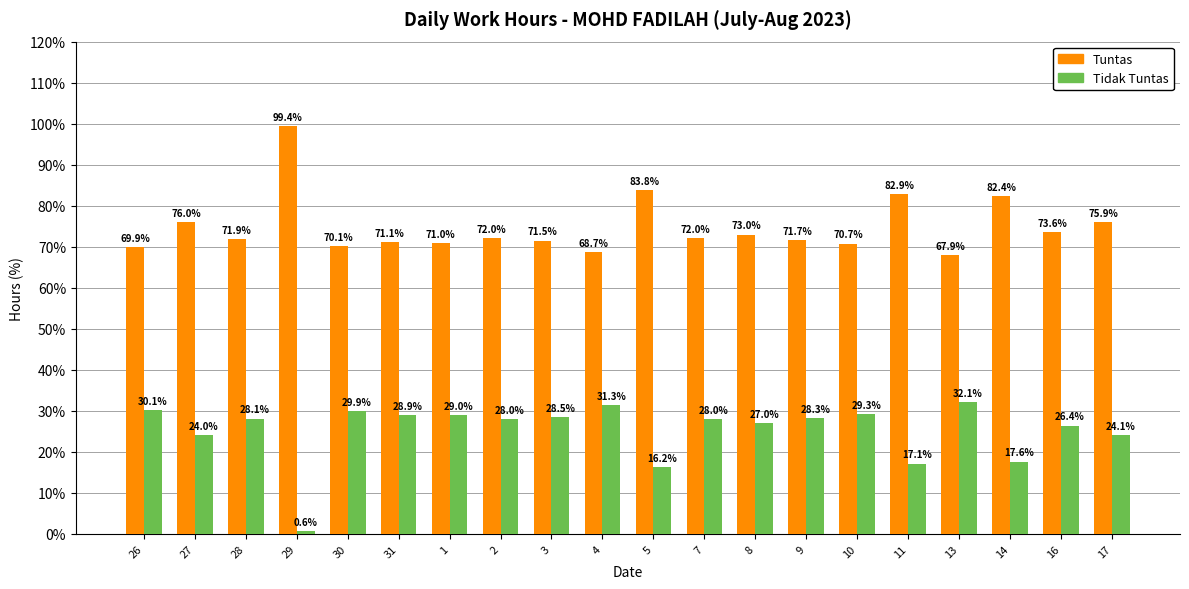

At which label does Tuntas first exceed 72?

27